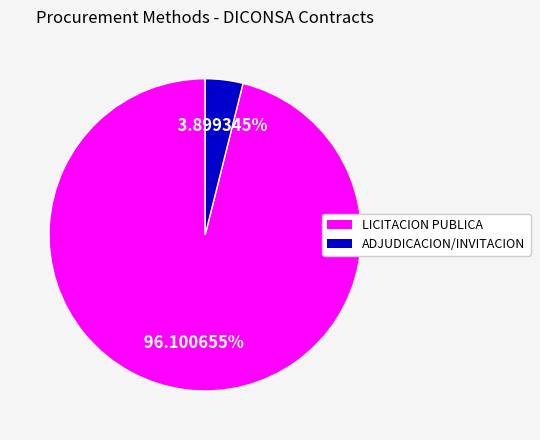

Does any single category account for the majority?

Yes